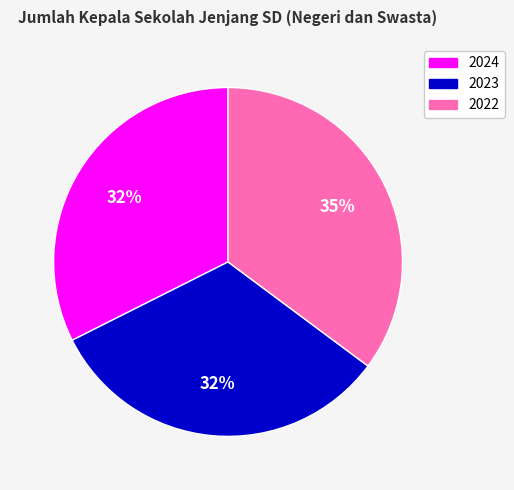

Approximately how many times larger is the value at 2023 compared to 2024?

1.0